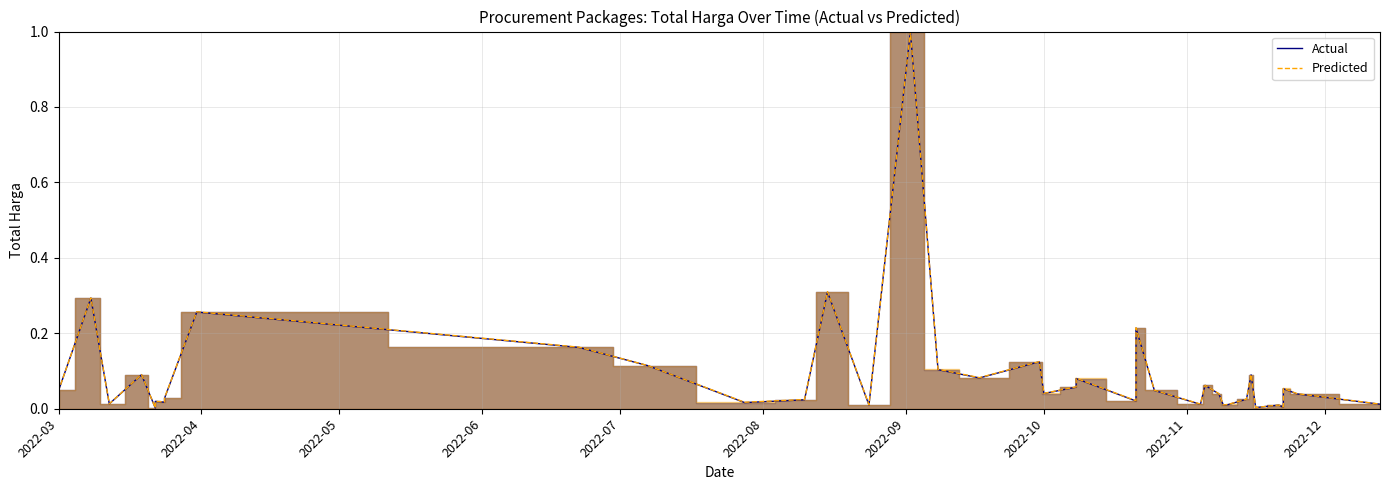

True or false: Actual and Predicted intersect in this chart.

False